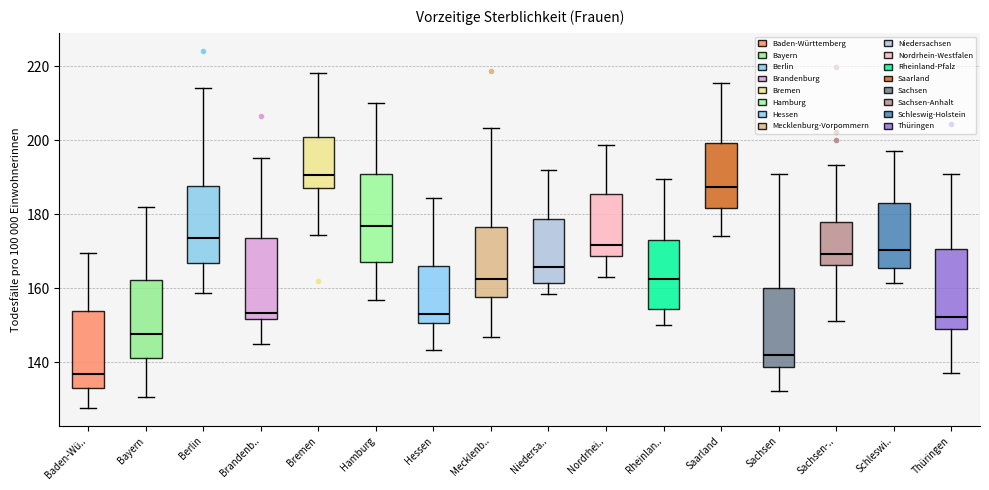

Reading left to right, read every box against the y-axis: the position of its median line, the range the box covers, and the ends of its whiskers. The values are not printed on the chart, so give them approximately, as read against the axis.

Baden-Wü..: median 136, box 132 to 154, whiskers 128 to 170
Bayern: median 148, box 142 to 162, whiskers 130 to 182
Berlin: median 174, box 166 to 188, whiskers 158 to 214
Brandenb..: median 154, box 152 to 174, whiskers 146 to 196
Bremen: median 190, box 188 to 202, whiskers 174 to 218
Hamburg: median 176, box 168 to 190, whiskers 156 to 210
Hessen: median 154, box 150 to 166, whiskers 144 to 184
Mecklenb..: median 162, box 158 to 176, whiskers 146 to 204
Niedersa..: median 166, box 162 to 178, whiskers 158 to 192
Nordrhei..: median 172, box 168 to 186, whiskers 164 to 198
Rheinlan..: median 162, box 154 to 172, whiskers 150 to 190
Saarland: median 188, box 182 to 200, whiskers 174 to 216
Sachsen: median 142, box 138 to 160, whiskers 132 to 190
Sachsen-..: median 170, box 166 to 178, whiskers 152 to 194
Schleswi..: median 170, box 166 to 182, whiskers 162 to 198
Thüringen: median 152, box 148 to 170, whiskers 138 to 190